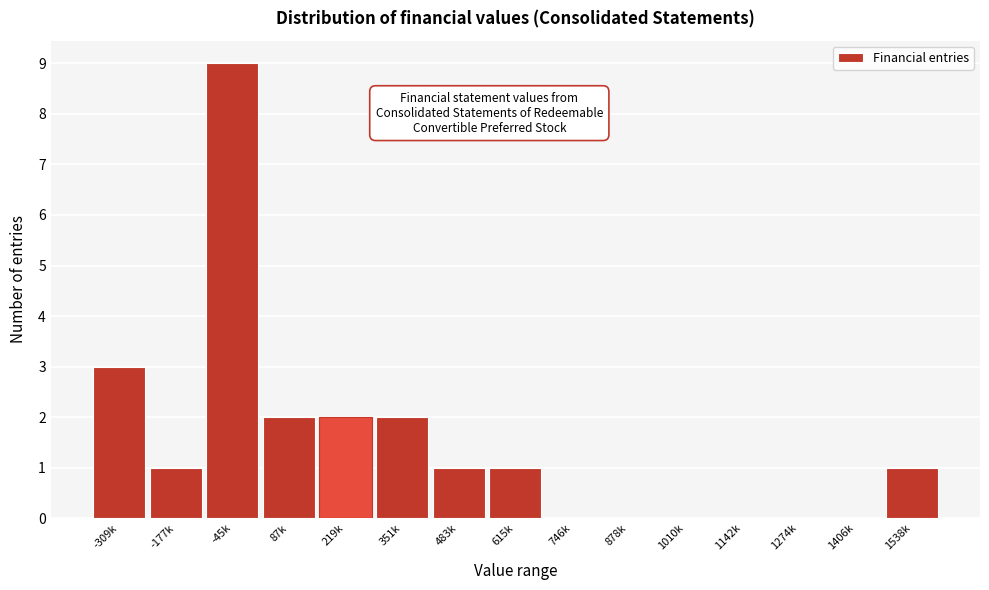

Reading right to left, extract all data points from this chart.

1538k=1	1406k=0	1274k=0	1142k=0	1010k=0	878k=0	746k=0	615k=1	483k=1	351k=2	219k=2	87k=2	-45k=9	-177k=1	-309k=3